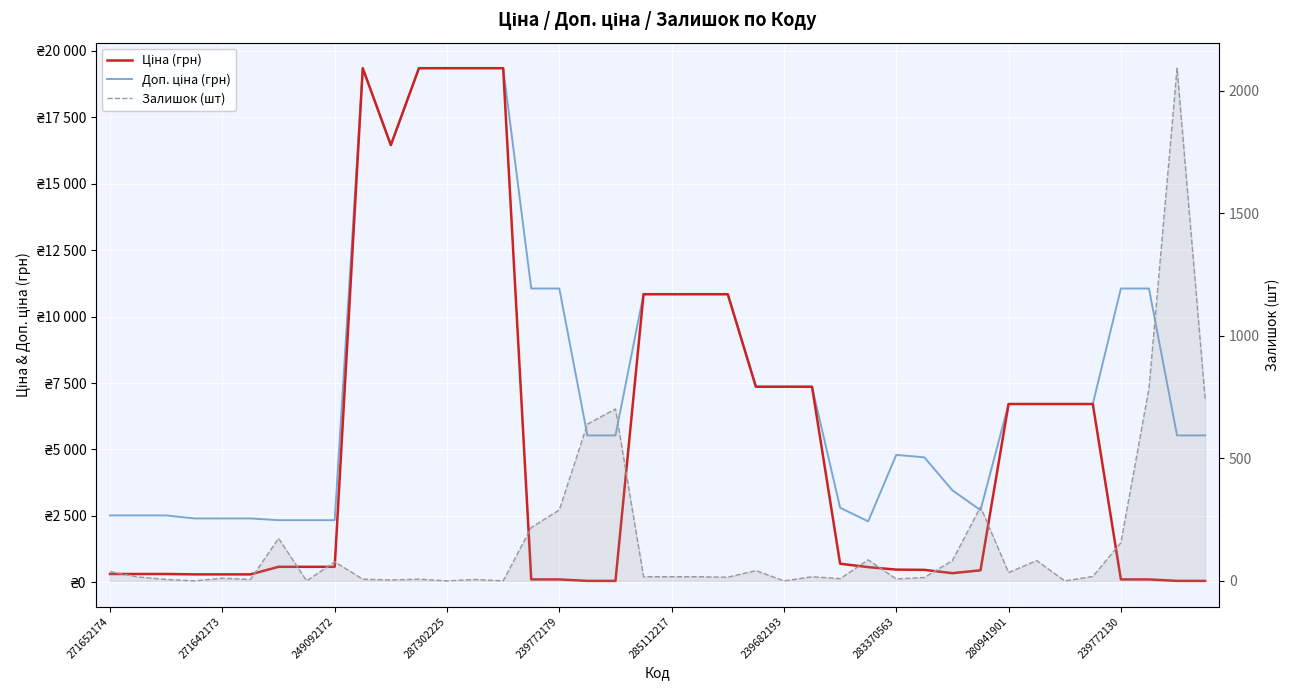

Which series has the largest total across all categories?

Доп. ціна (грн)